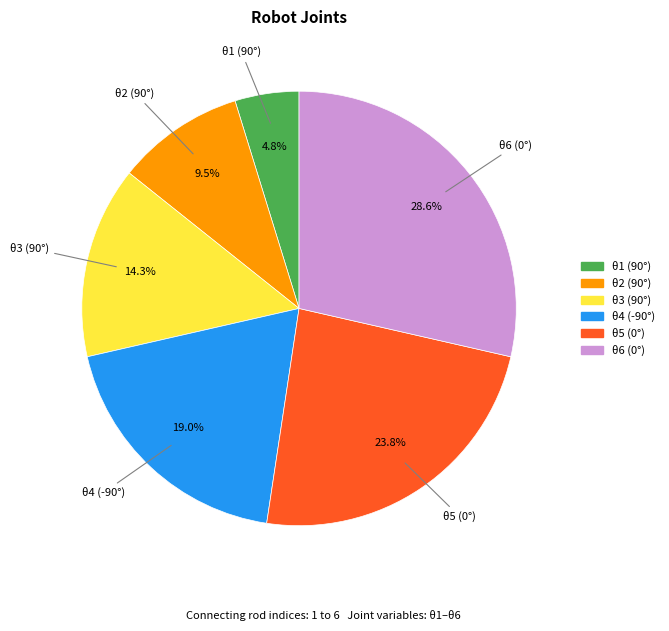

Count the number of slices in the pie.

6